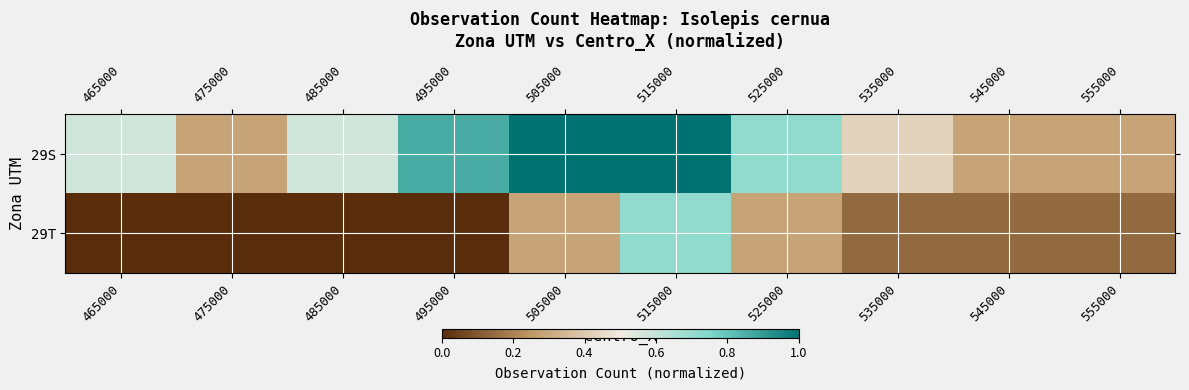

Reading right to left, what are all the values shown in this chart?

29S: 555000=0.3	545000=0.3	535000=0.4	525000=0.7	515000=1.0	505000=1.0	495000=0.9	485000=0.6	475000=0.3	465000=0.6
29T: 555000=0.1	545000=0.1	535000=0.1	525000=0.3	515000=0.7	505000=0.3	495000=0.0	485000=0.0	475000=0.0	465000=0.0